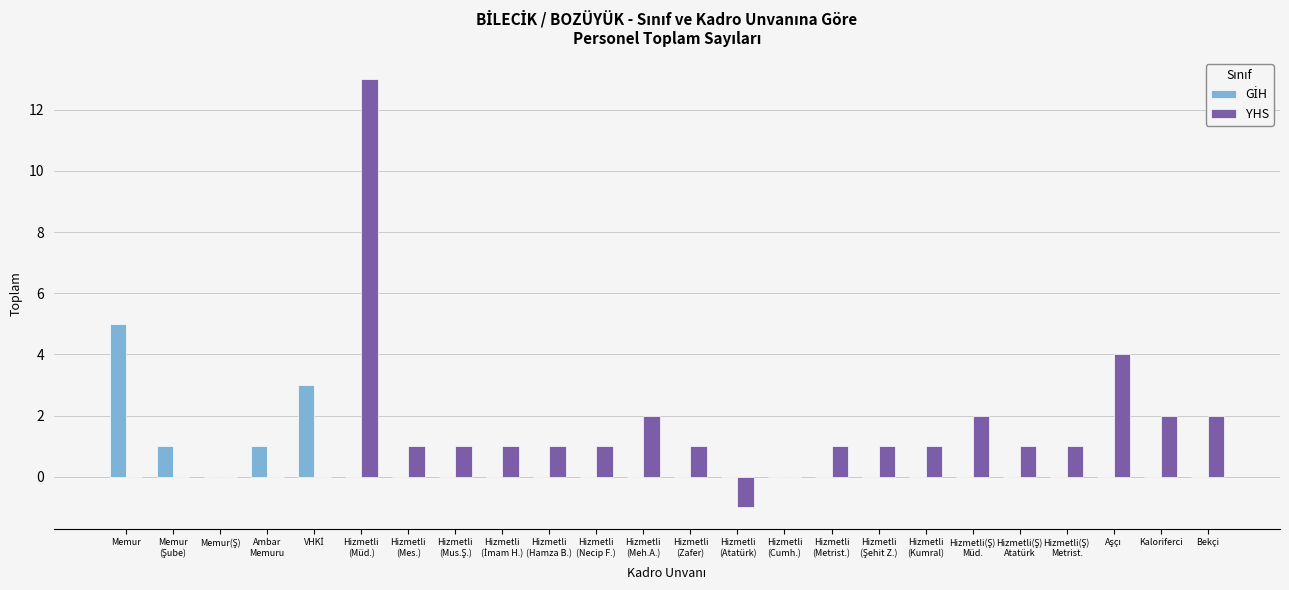

What is the maximum value shown in the chart?

13